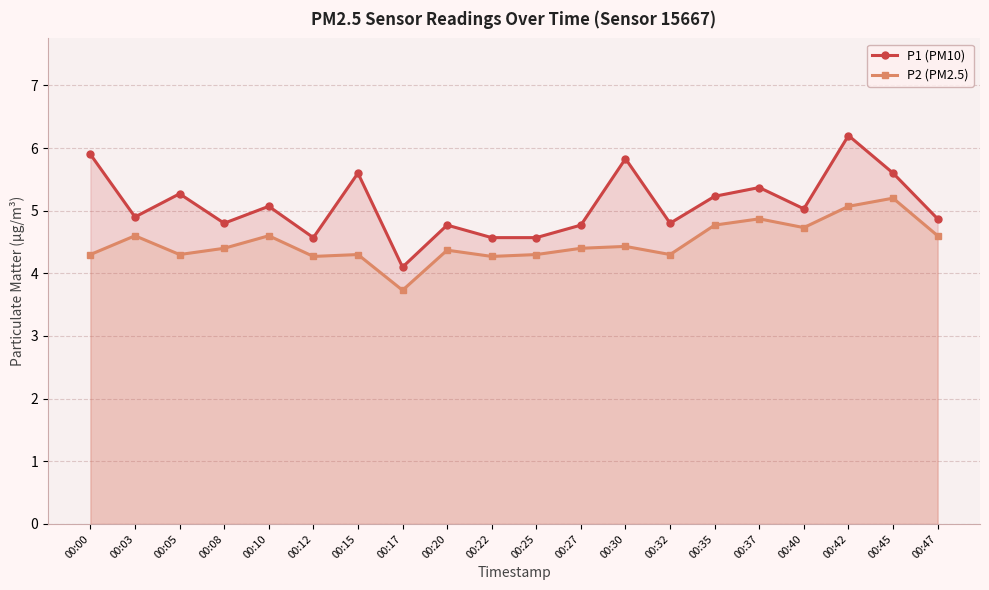

At which category is the sum across all series the highest?

00:42